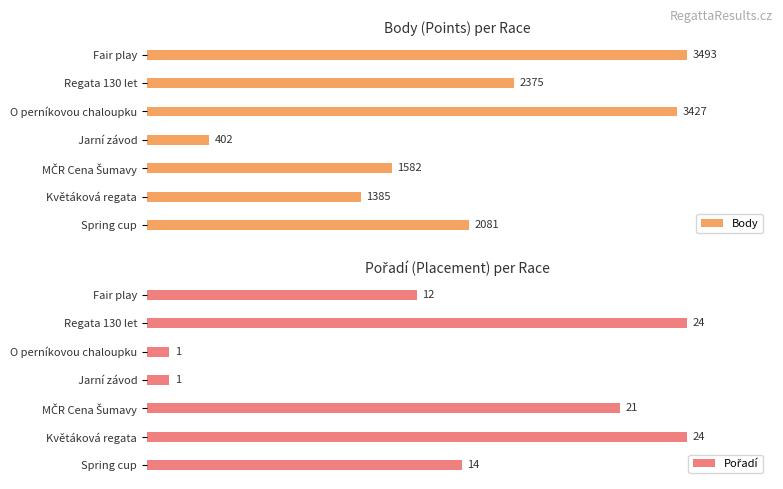

How many series are shown in this chart?

2